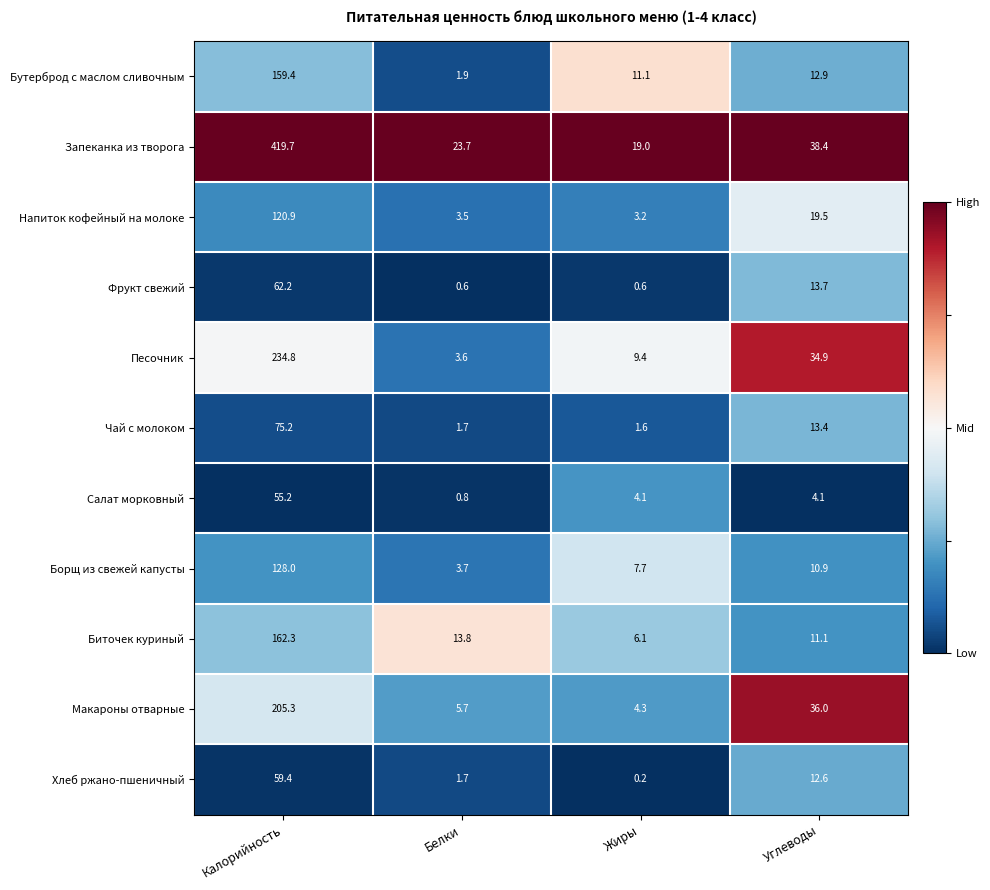

Which series has the widest spread of values?

Запеканка из творога